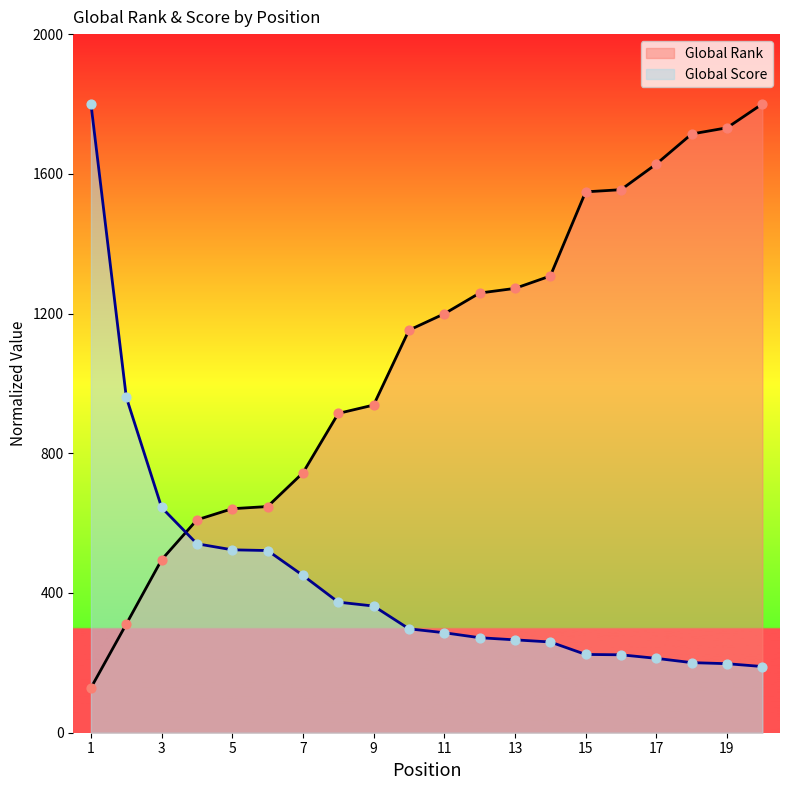

Which series reaches the maximum Y coordinate?

Global Rank